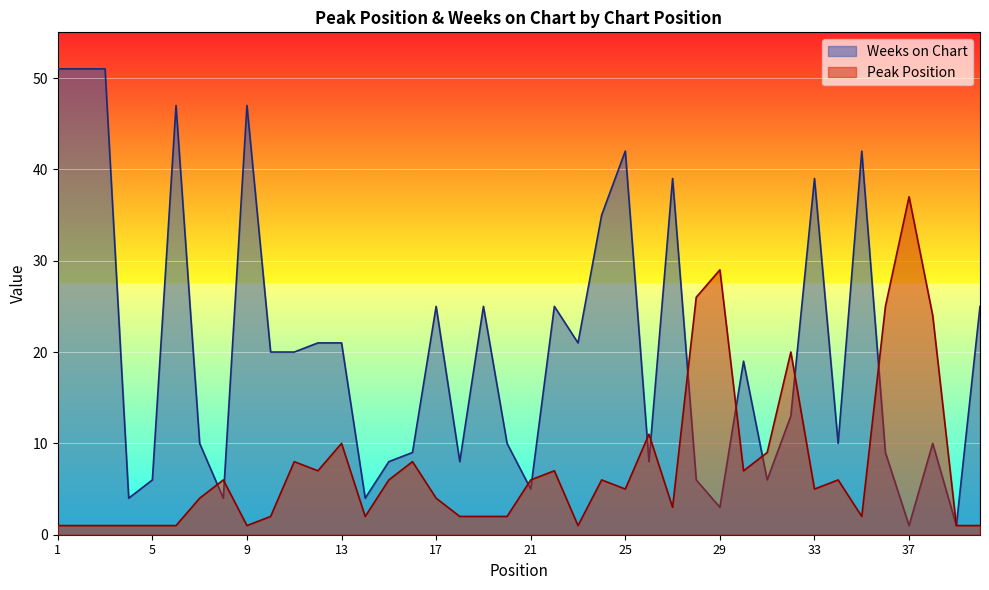

How many intersections are there between Peak Position and Weeks on Chart?

11